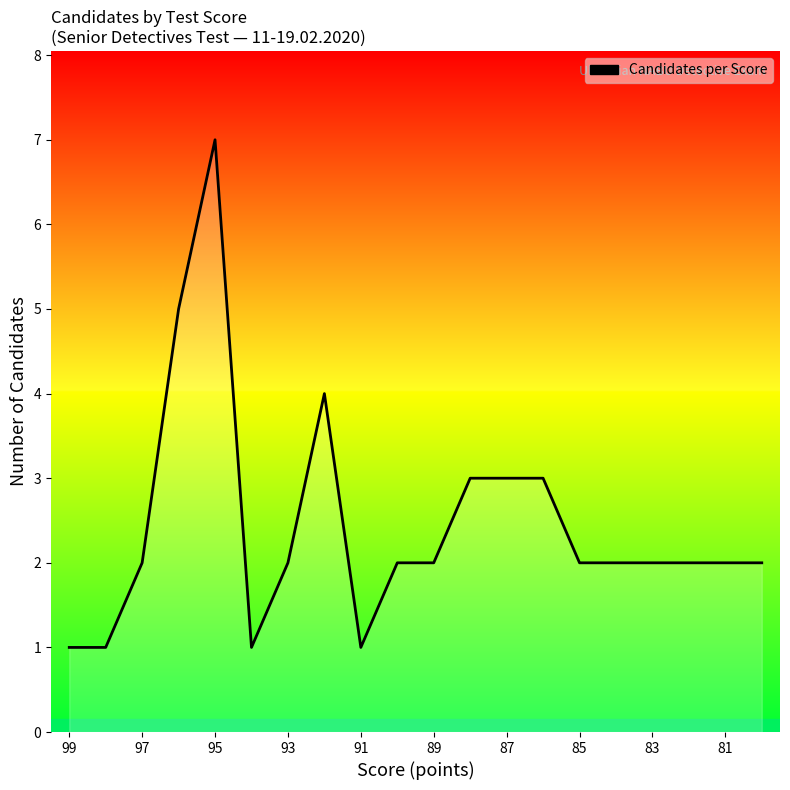

Is it true that the value at 15 is 1?

False